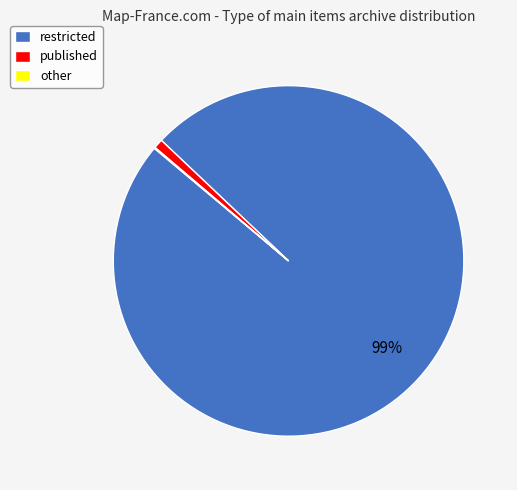

Which category has the biggest portion of the pie?

restricted